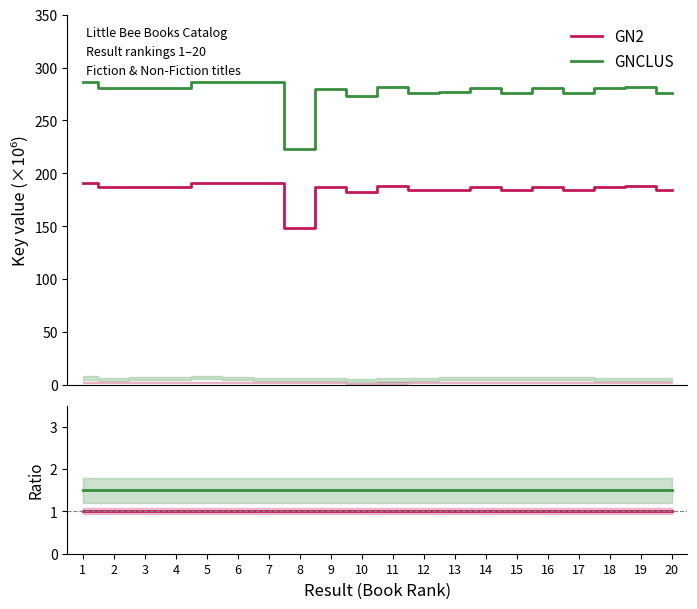

How many lines are shown in the chart?

2